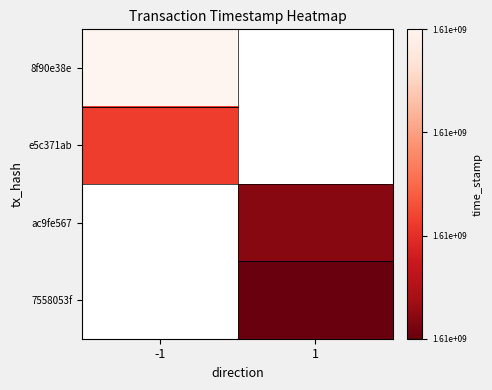

Rank the series by their maximum value, from highest to lowest.

8f90e38e, e5c371ab, ac9fe567, 7558053f